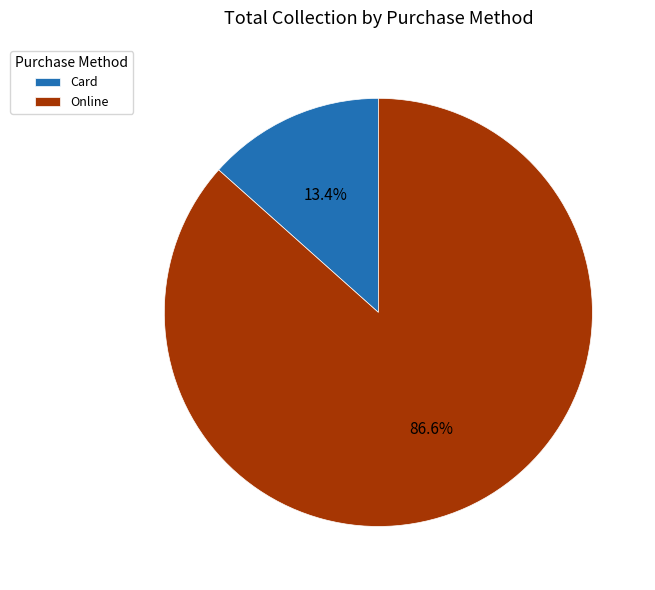

What percentage is the Online slice, to the nearest percent?

87%